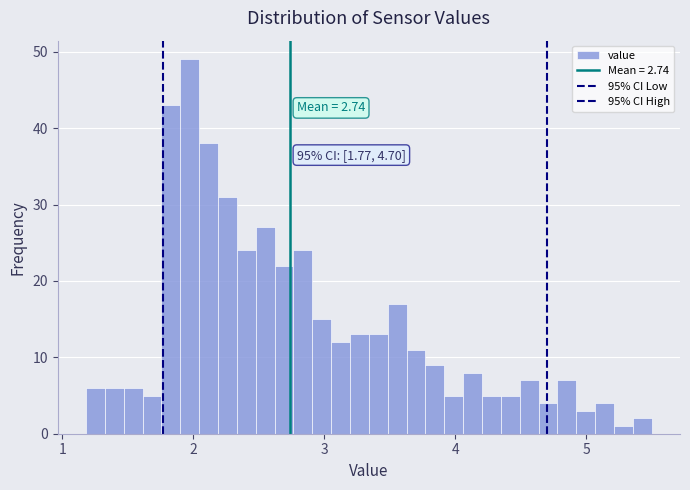

Around what value on the x-axis is the tallest bar? Give the approximate position of its centre, as read against the axis.

2.0